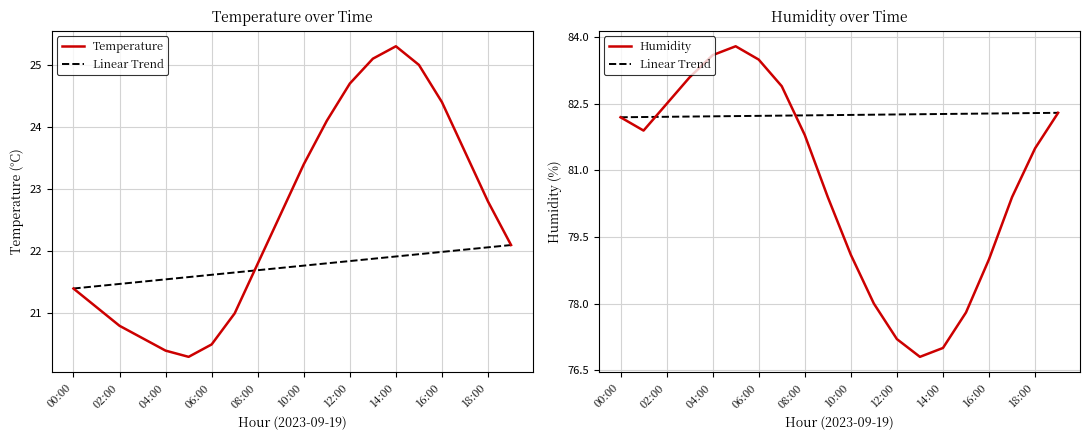

Does the chart have visible grid lines?

Yes